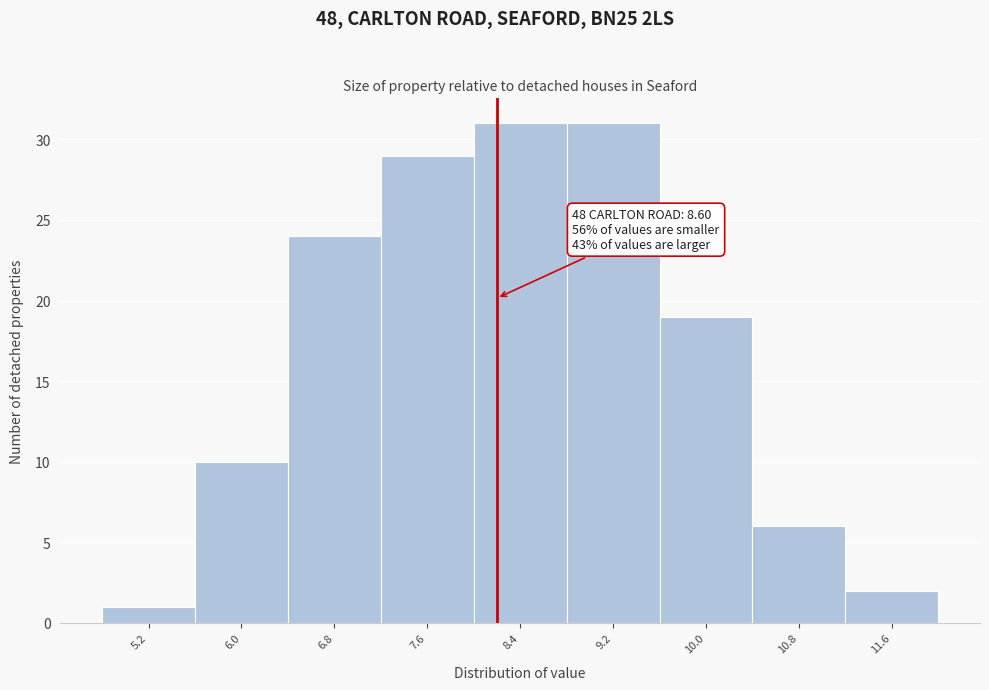

Reading left to right, list all the values displayed in this chart.

1	10	24	29	31	31	19	6	2